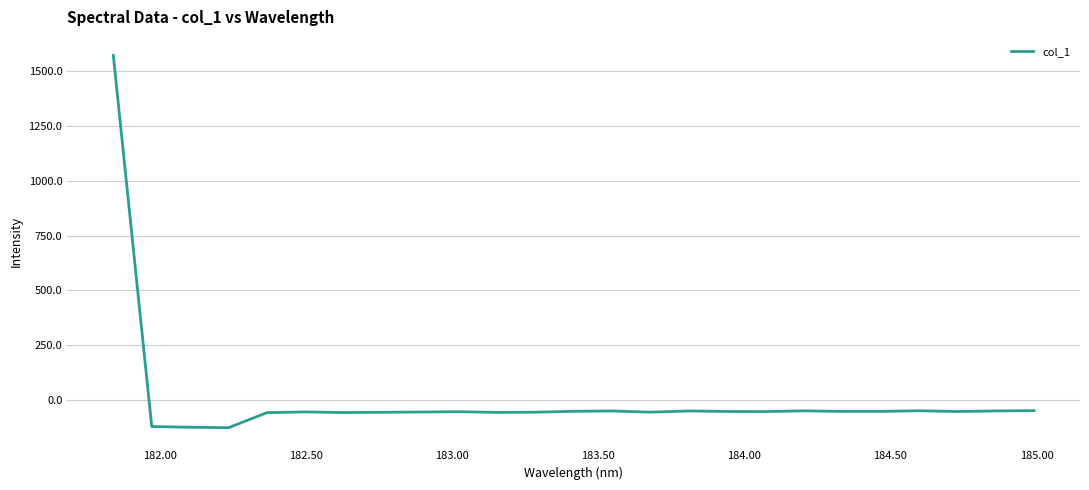

What is the smallest value displayed?

-124.8